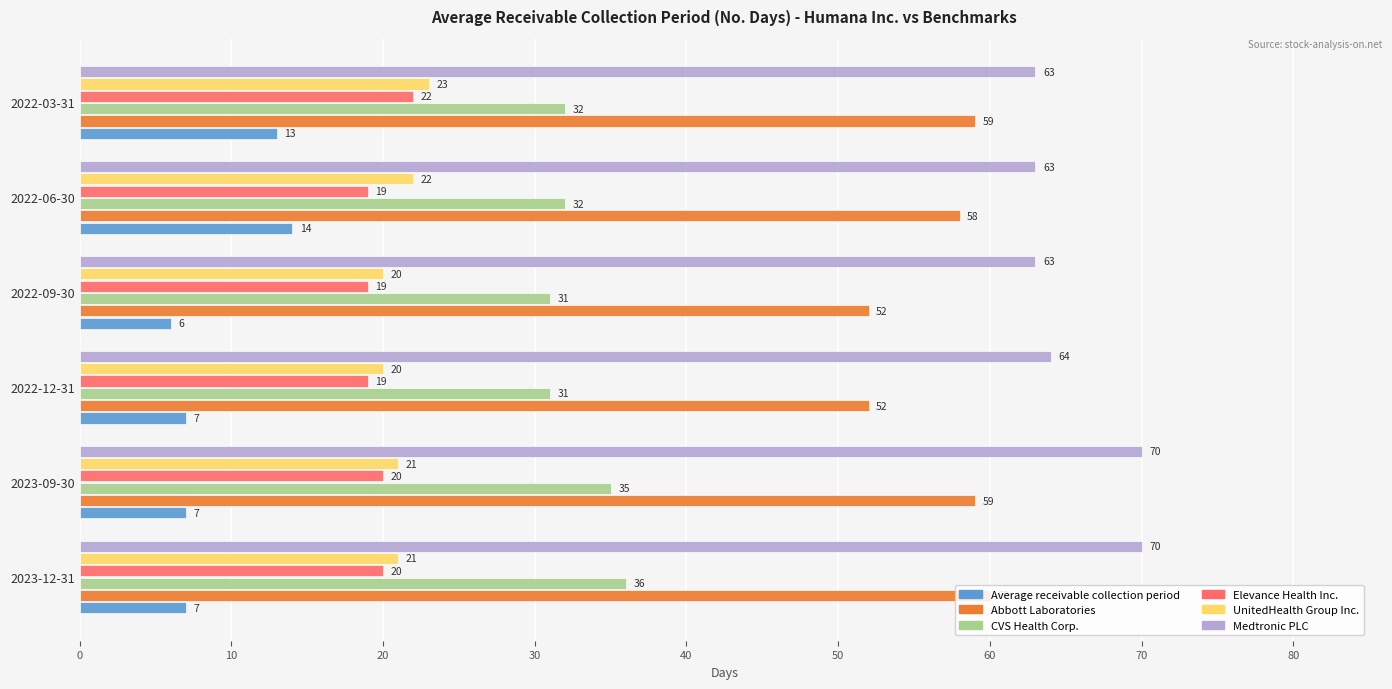

What is the difference between the second highest and second lowest values in the Elevance Health Inc. series?

1